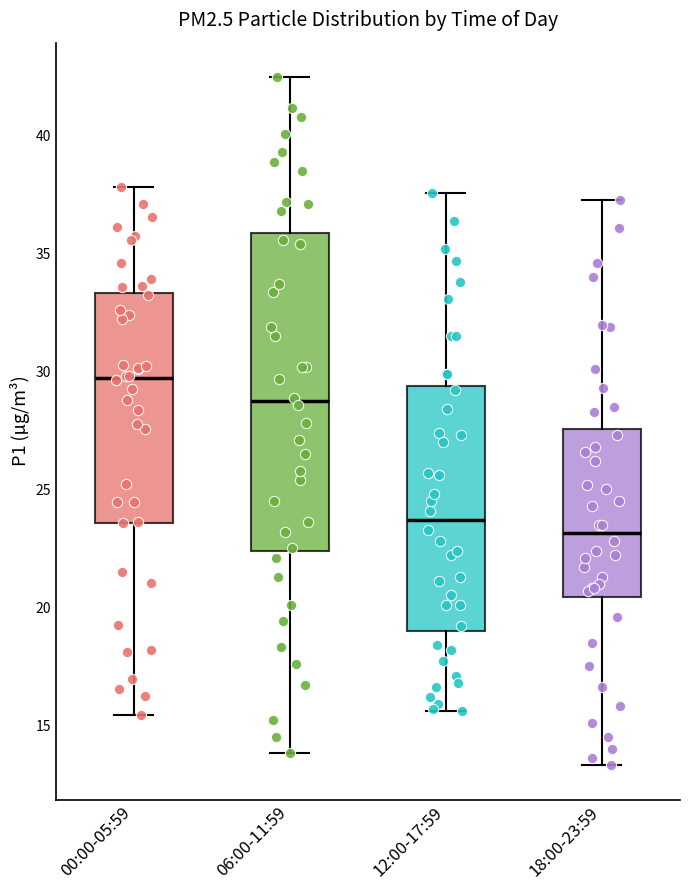

Where is the upper edge of the box for 18:00-23:59 on the y-axis? The values are not printed on the chart, so give them approximately, as read against the axis.

27.5